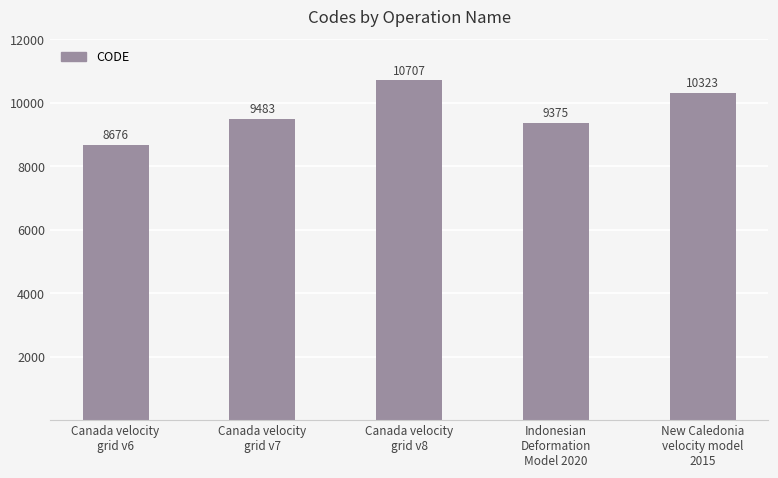

What position from the left is Indonesian
Deformation
Model 2020?

4